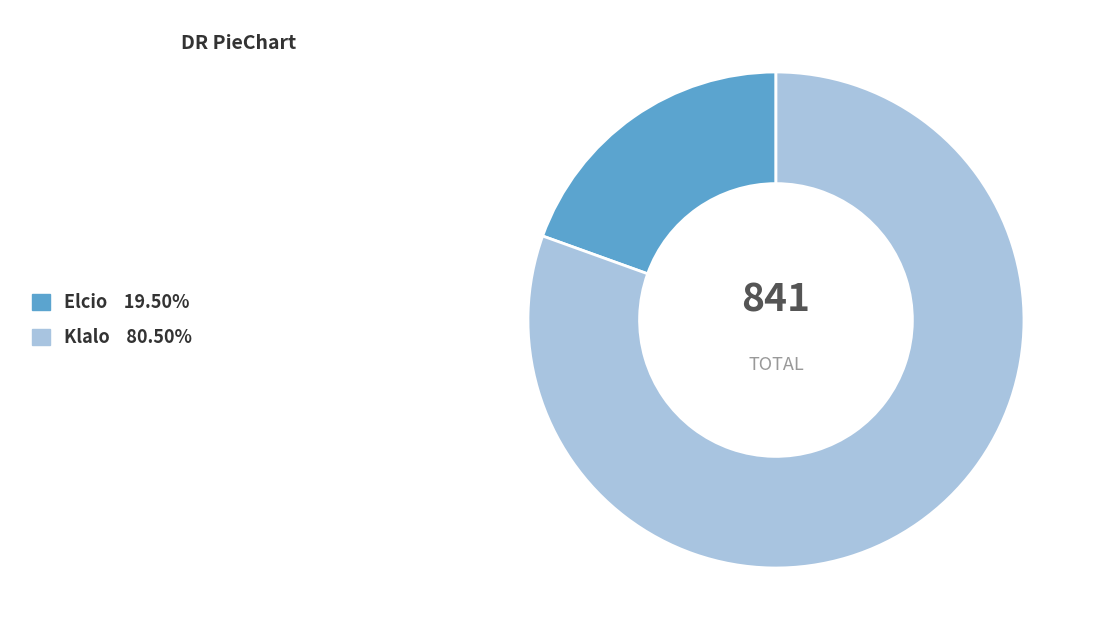

Which category has the biggest portion of the pie?

Klalo